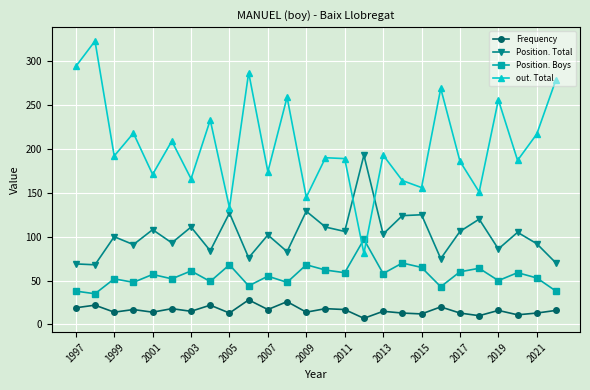

What is the value of the Position. Boys point at the 3rd from the left?

52